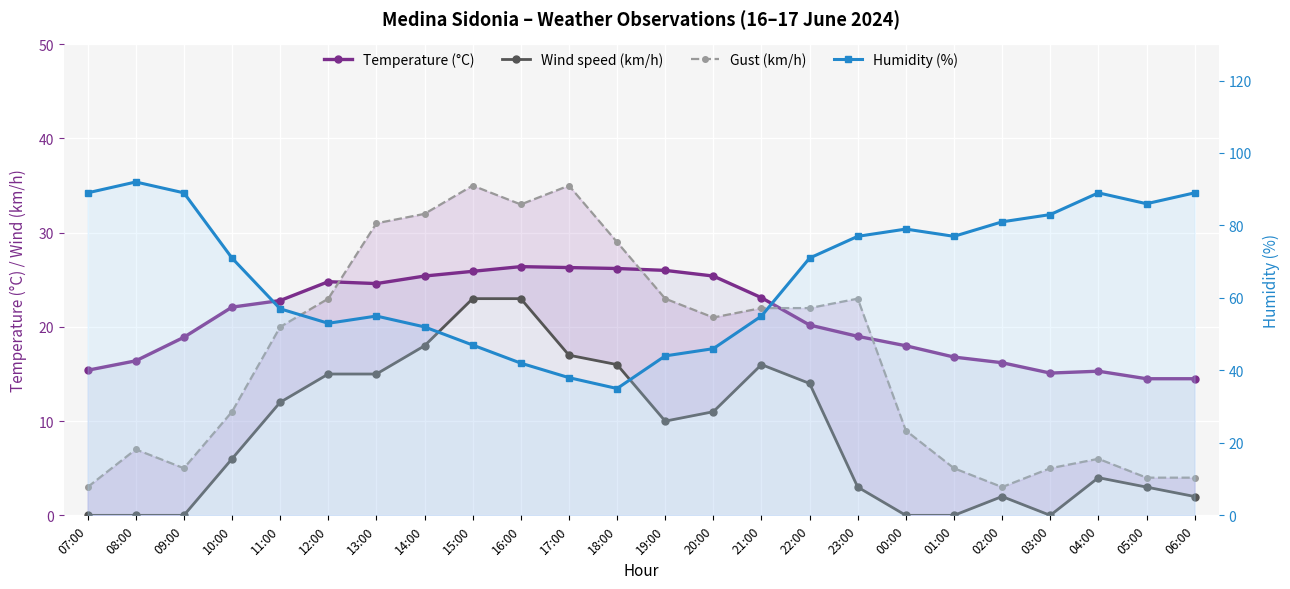

How many interior local peaks does the Humidity (%) series have?

4